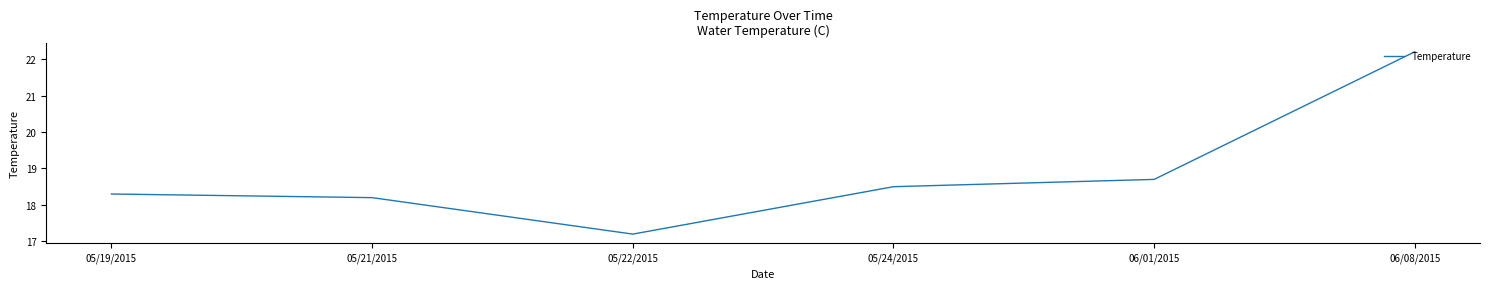

What is the maximum value shown in the chart?

22.2